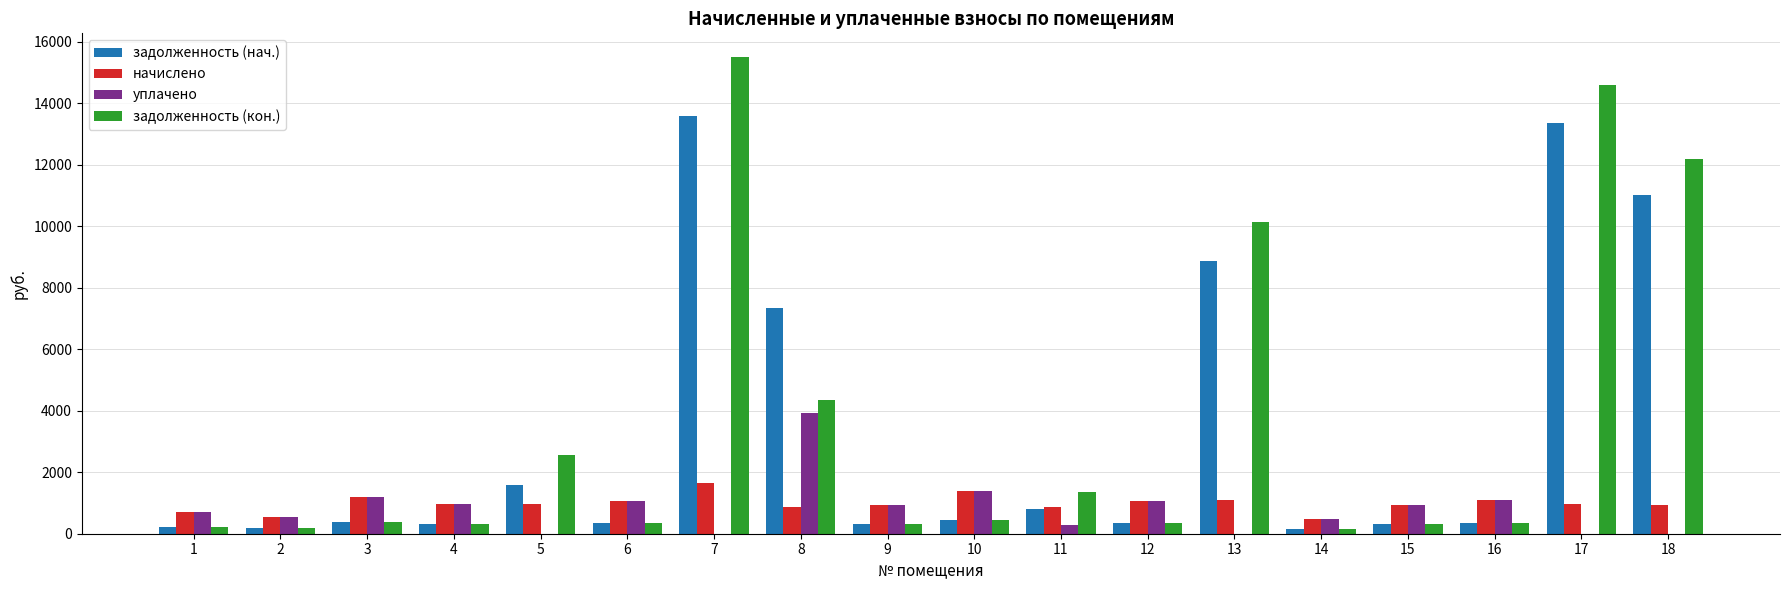

At which category is the sum across all series the highest?

7